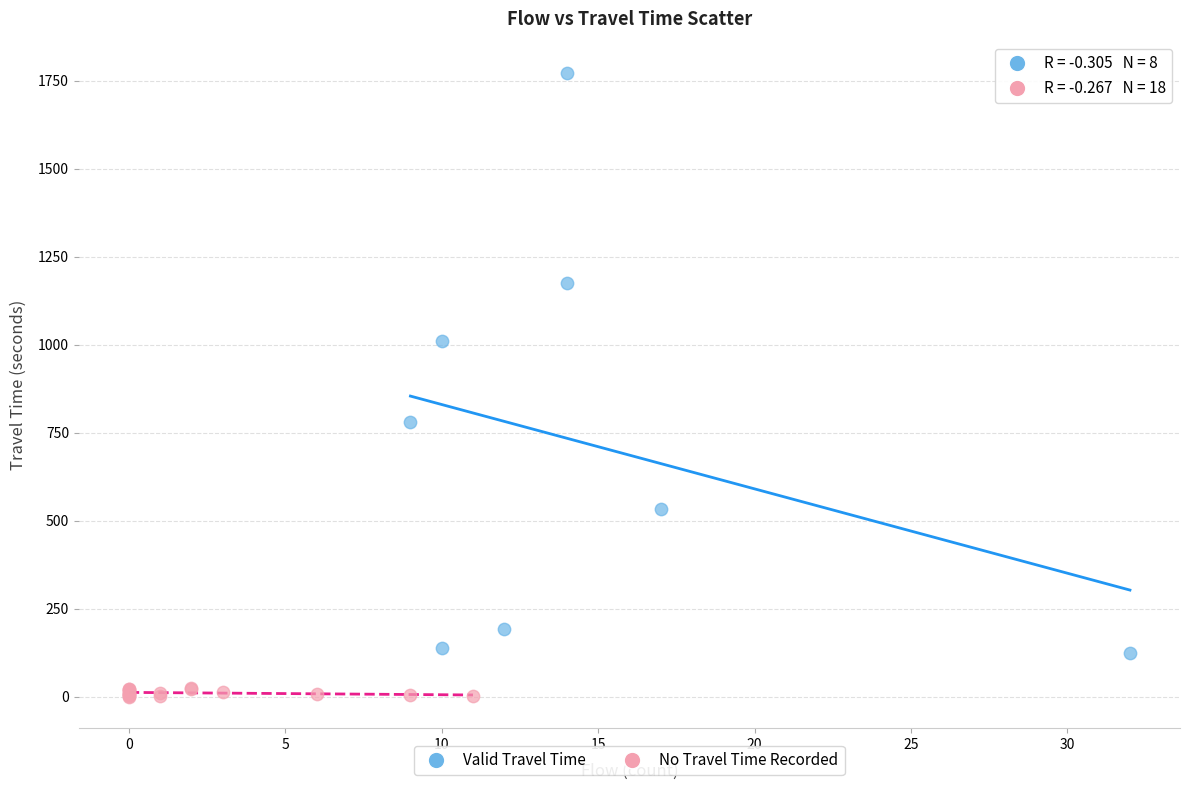

Which series contains the lowest Y value?

No Travel Time Recorded